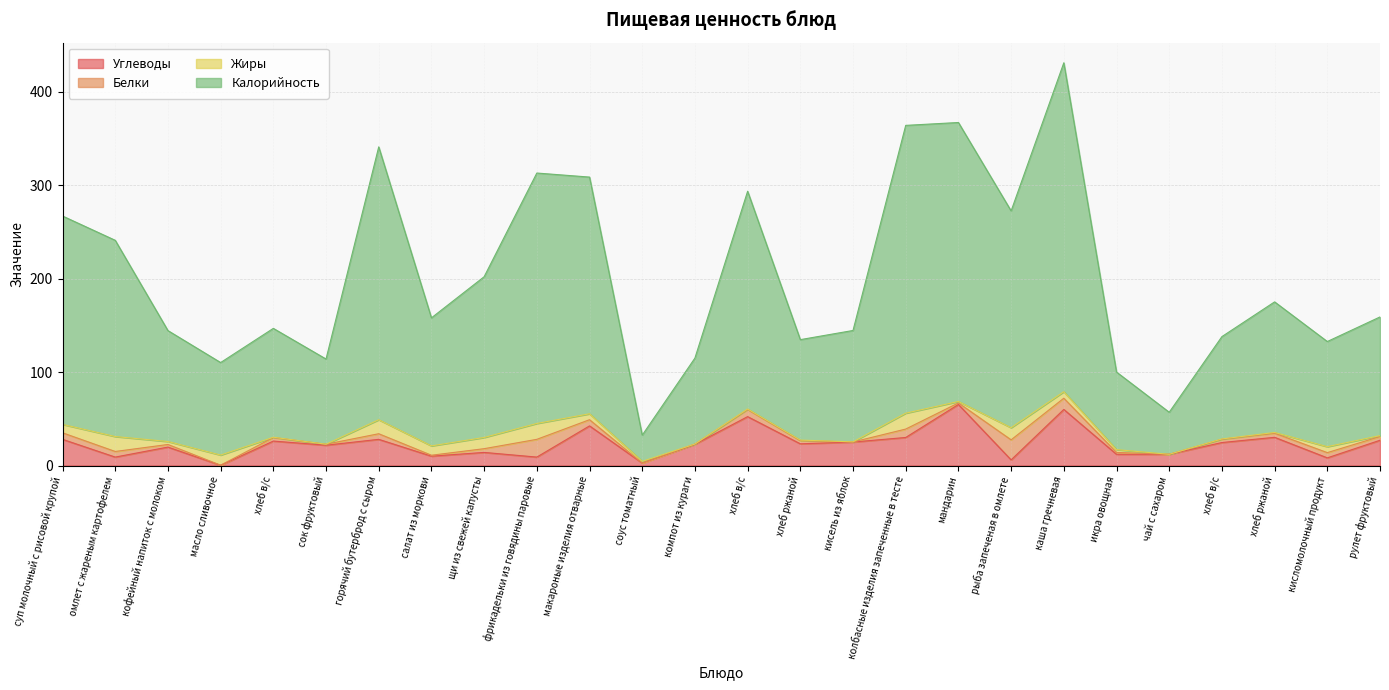

The Углеводы series shows 32.1 at каша гречневая. True or false?

False